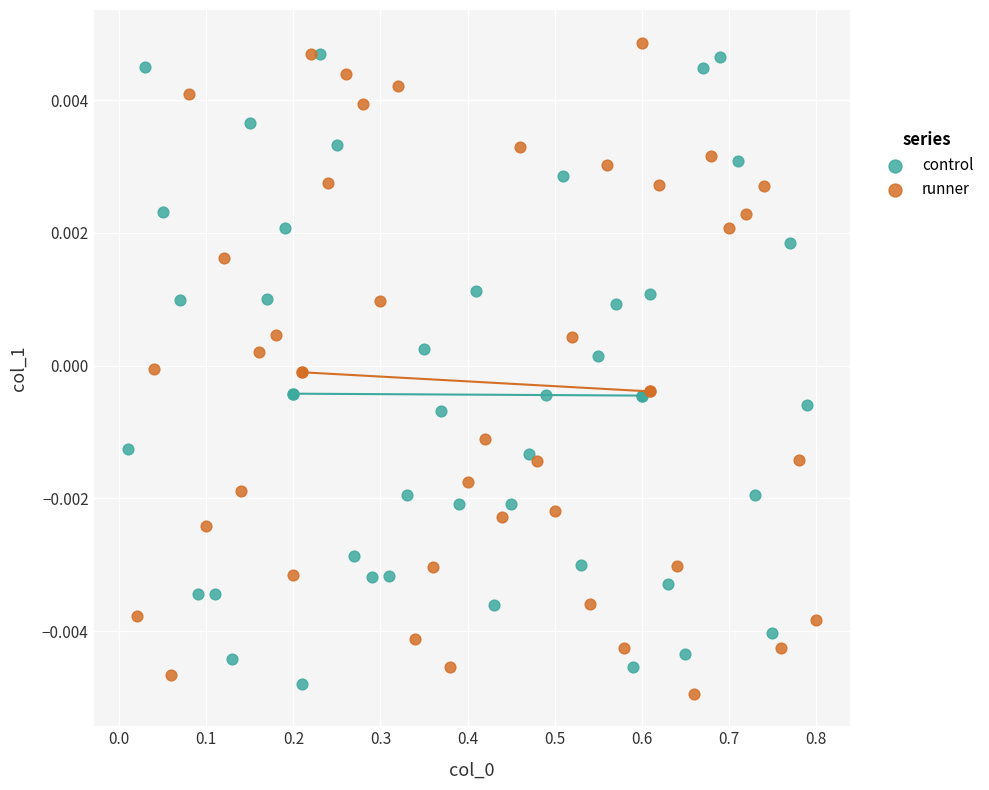

Which series reaches the minimum Y coordinate?

runner